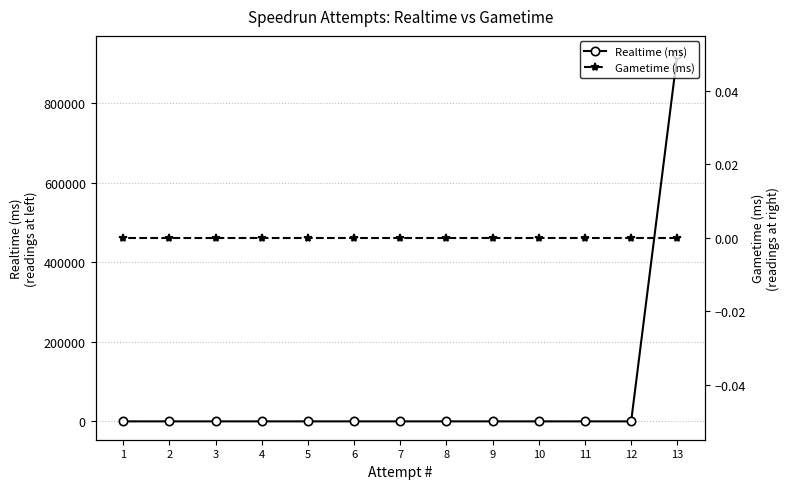

At which category is the sum across all series the highest?

13